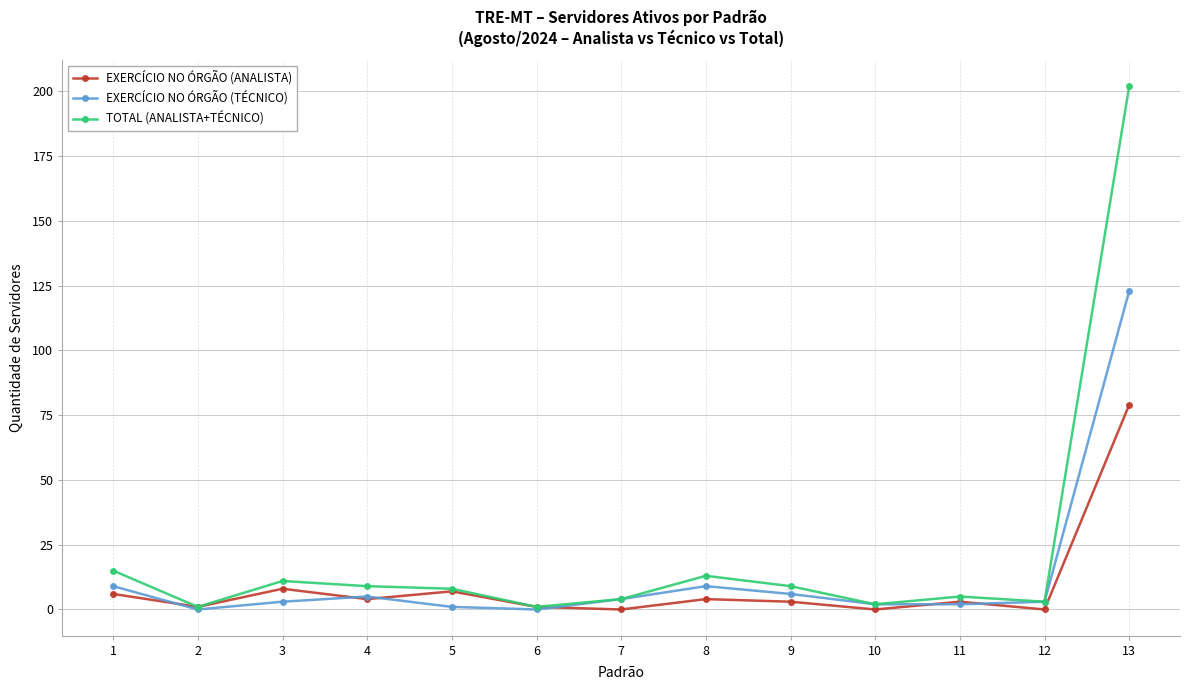

Which series has the largest total across all categories?

TOTAL (ANALISTA+TÉCNICO)